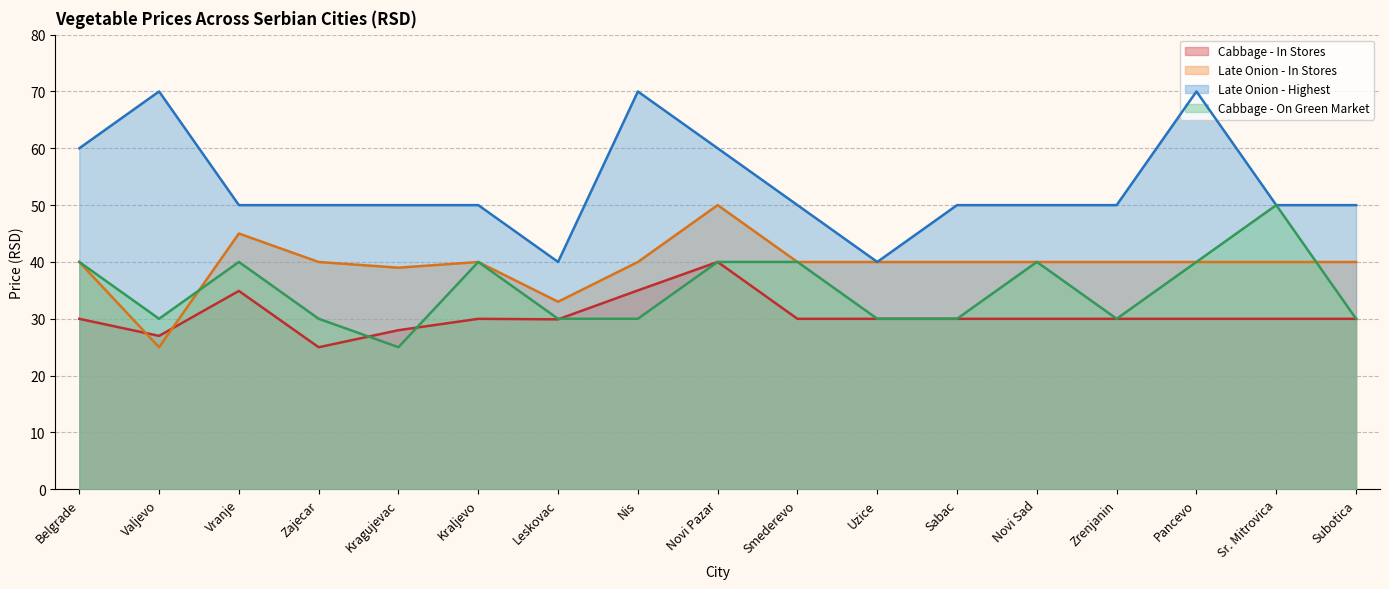

What is the sum of all Late Onion - In Stores values?

671.9